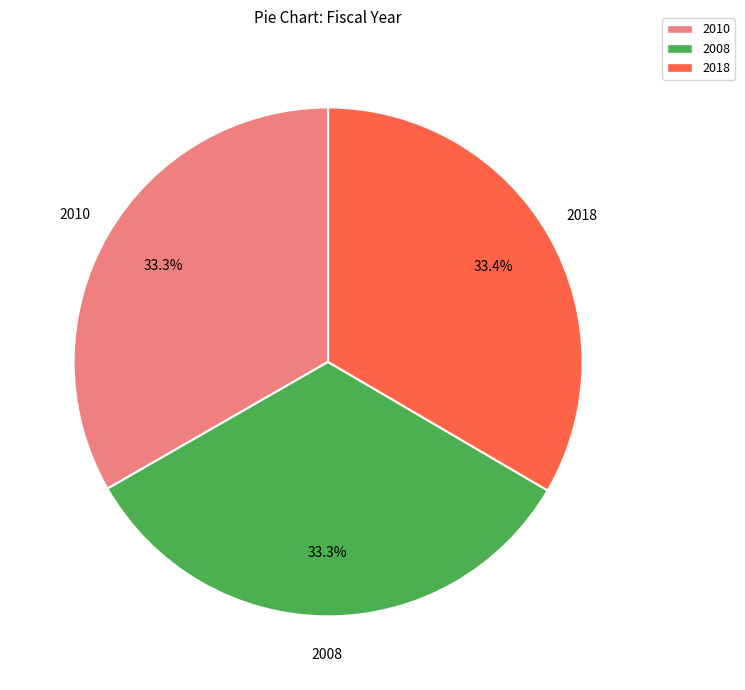

How many segments does this pie chart have?

3